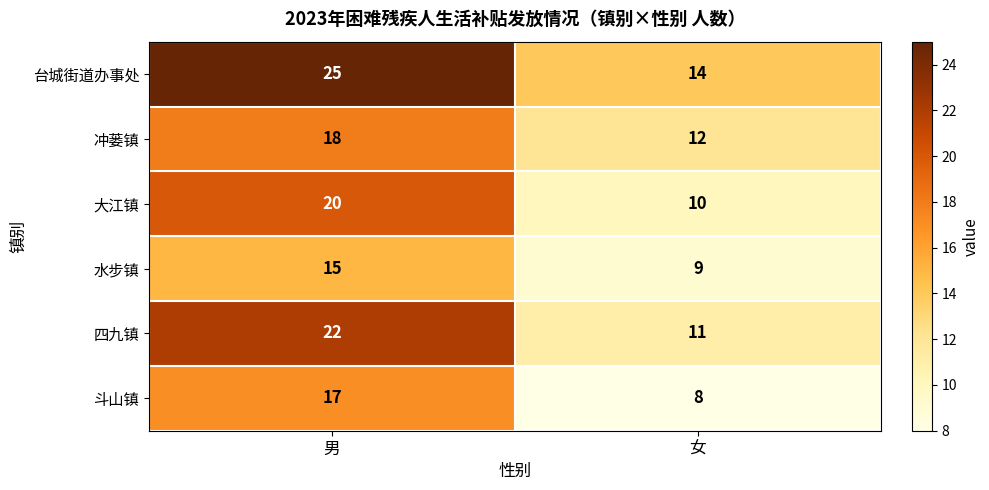

What is the average value of the 台城街道办事处 series?

20